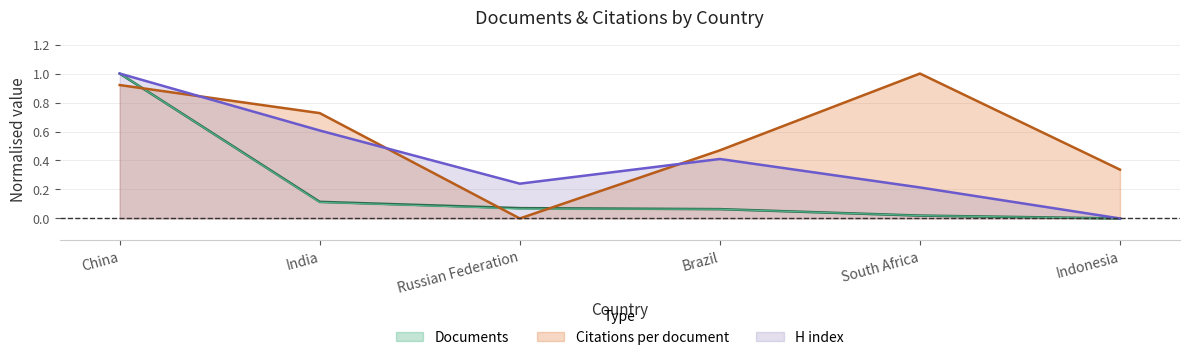

The H index series shows 1.0 at China. True or false?

True